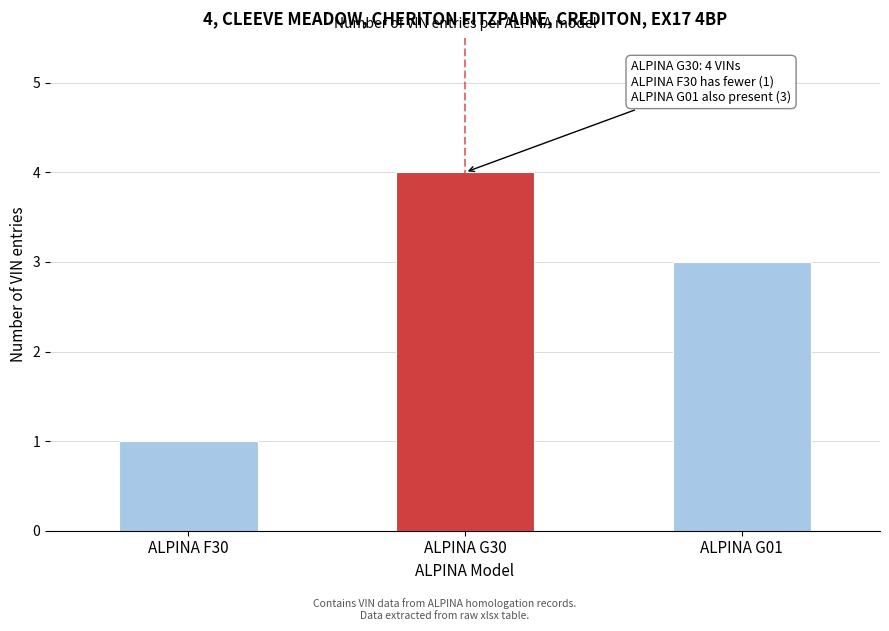

Reading left to right, transcribe all the data shown in this chart.

ALPINA F30=1	ALPINA G30=4	ALPINA G01=3